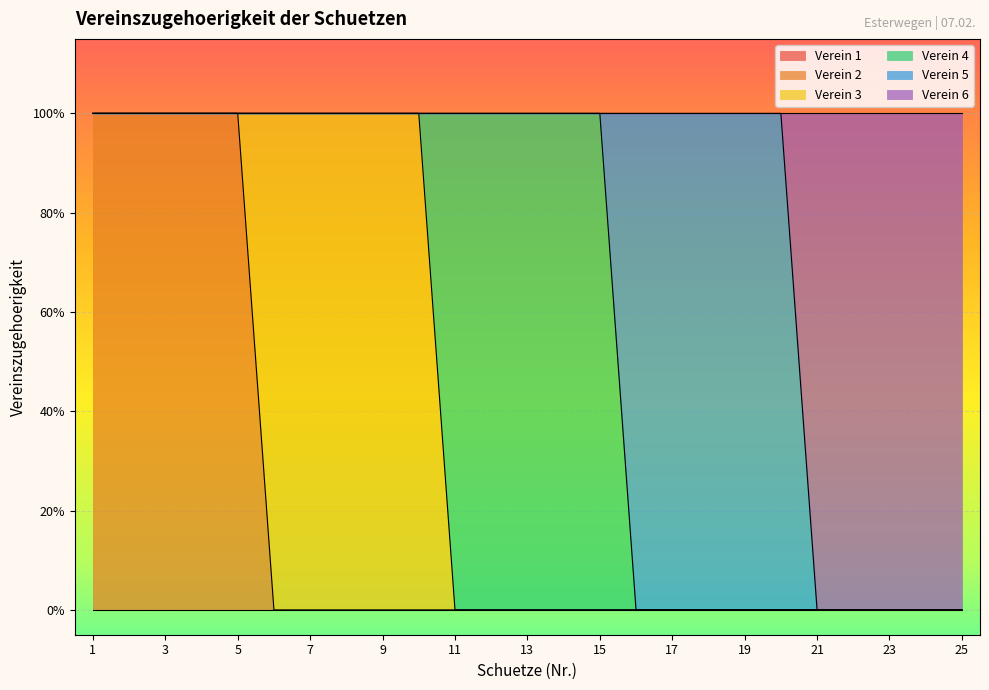

Does the chart display data point markers on the line(s)?

No